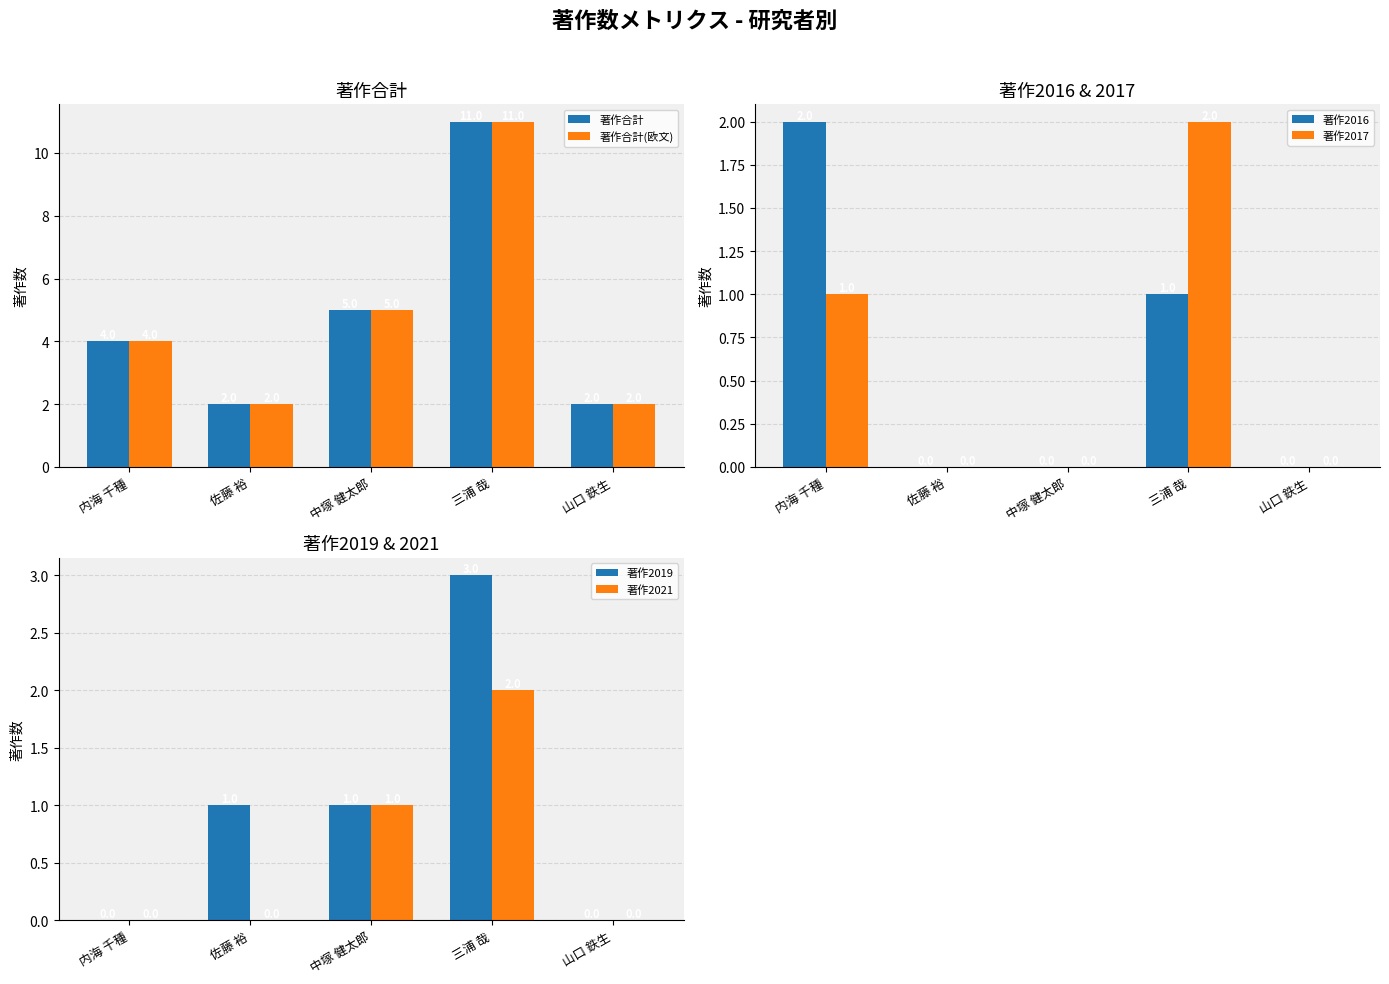

Which label corresponds to the smallest value in the chart?

佐藤 裕